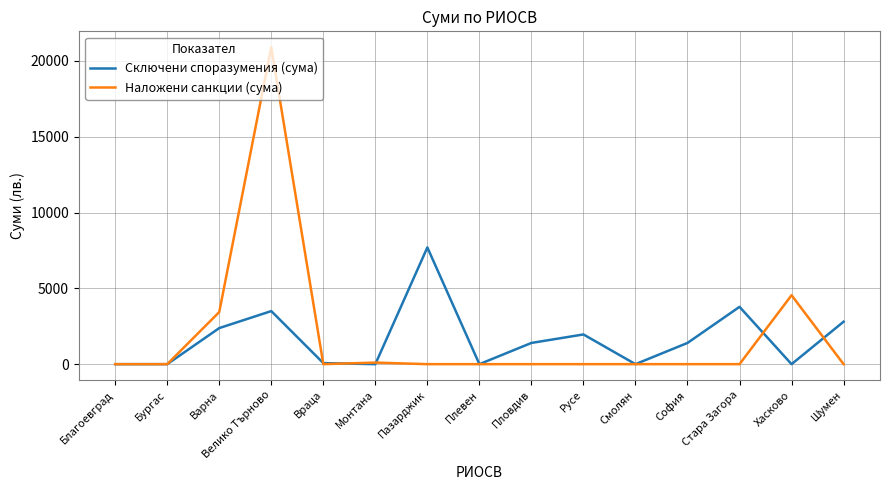

True or false: Наложени санкции (сума) and Сключени споразумения (сума) cross at least once.

True